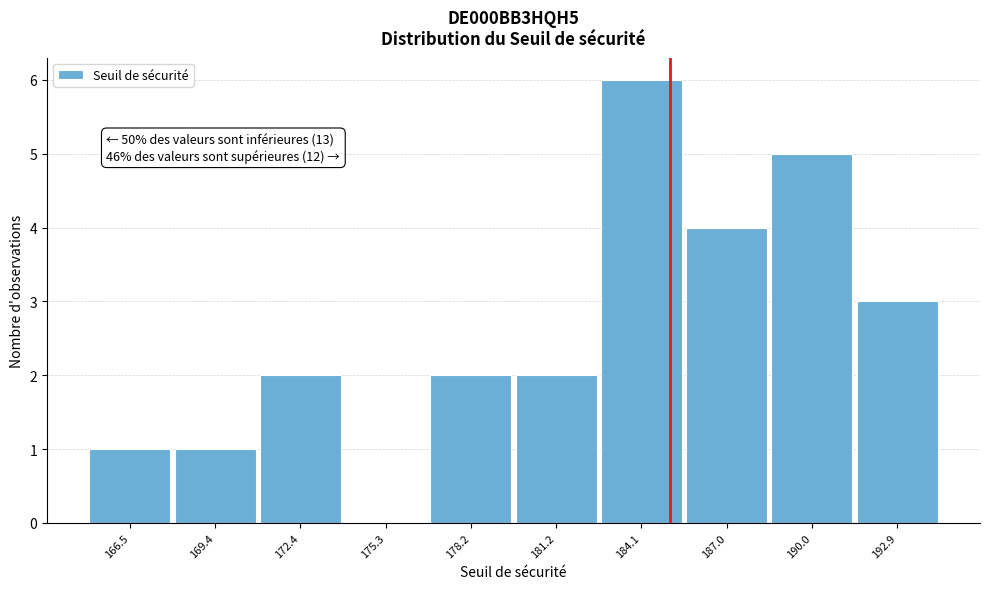

Between 184.1 and 166.5, which is larger?

184.1